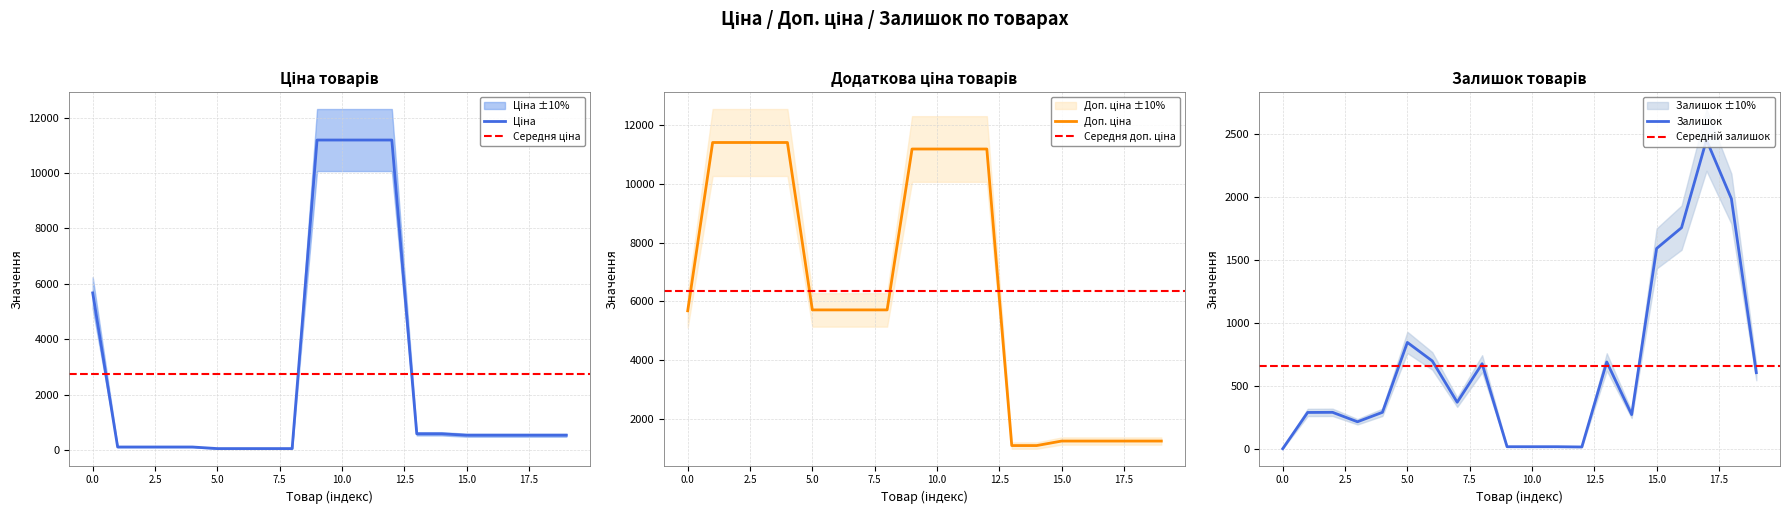

How many lines are shown in the chart?

3